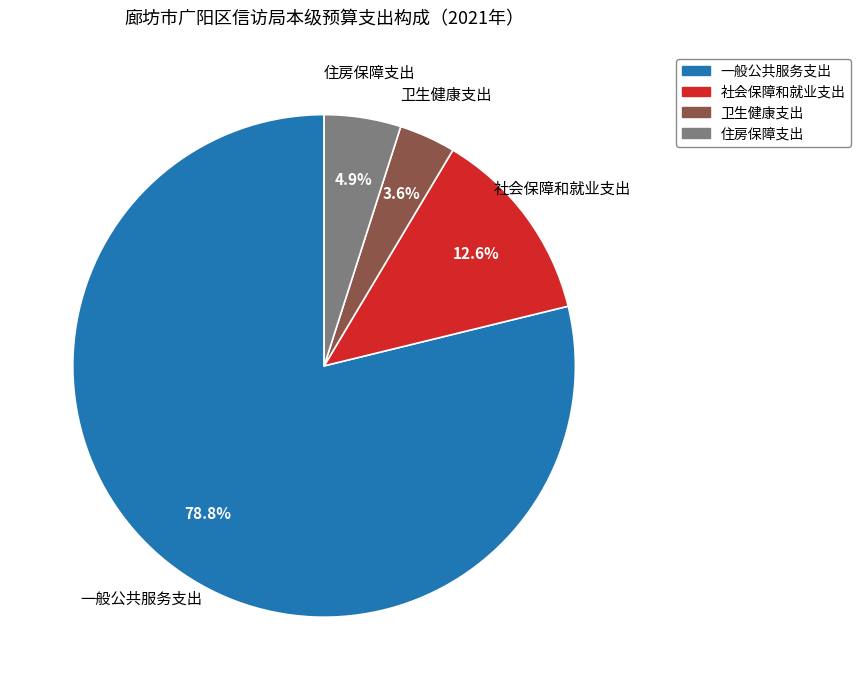

Rank the categories by value from highest to lowest.

一般公共服务支出, 社会保障和就业支出, 住房保障支出, 卫生健康支出